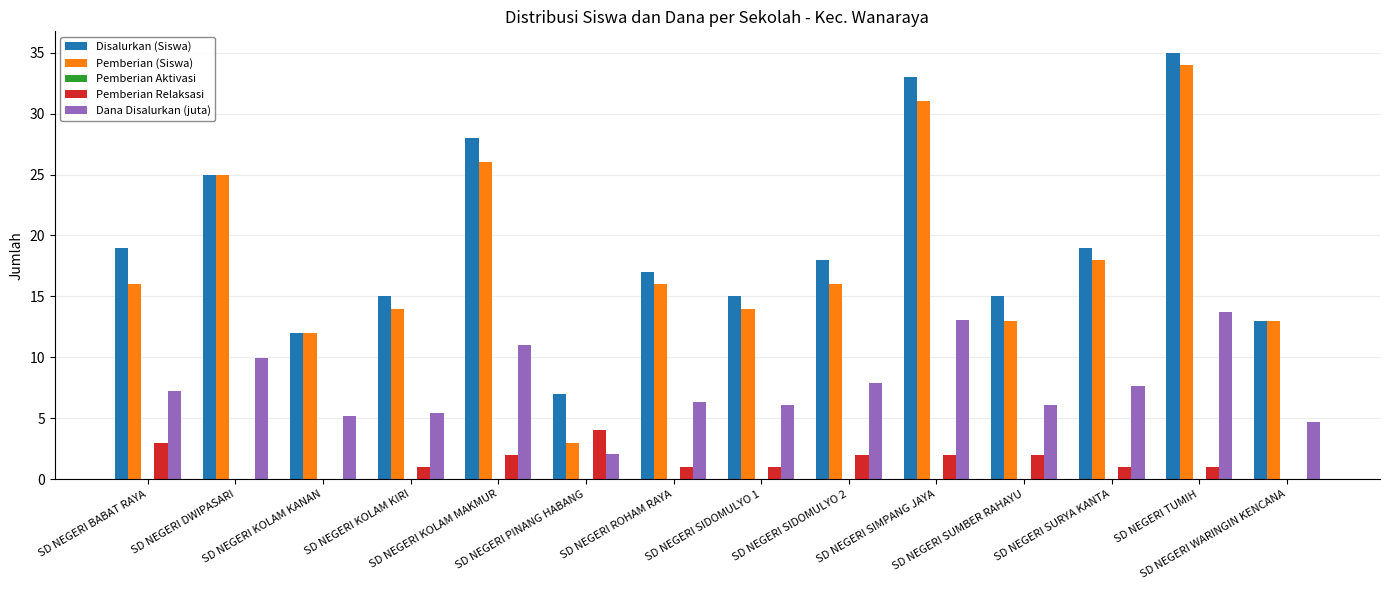

What is the maximum value for Disalurkan (Siswa)?

35.0